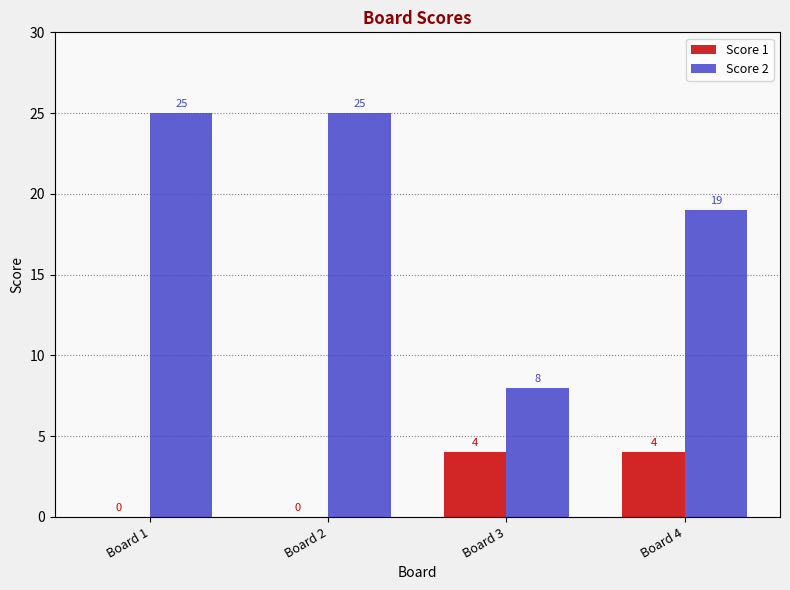

Which series has the largest range (max minus min)?

Score 2